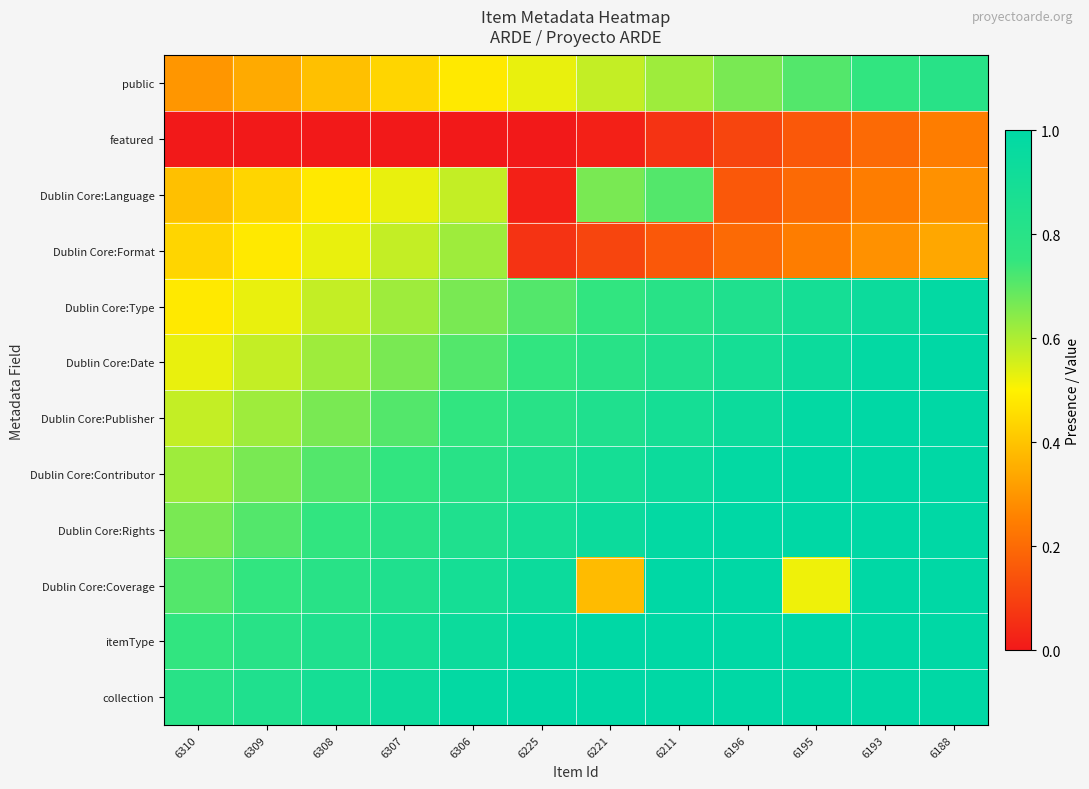

Which category has the highest value across all series?

6188